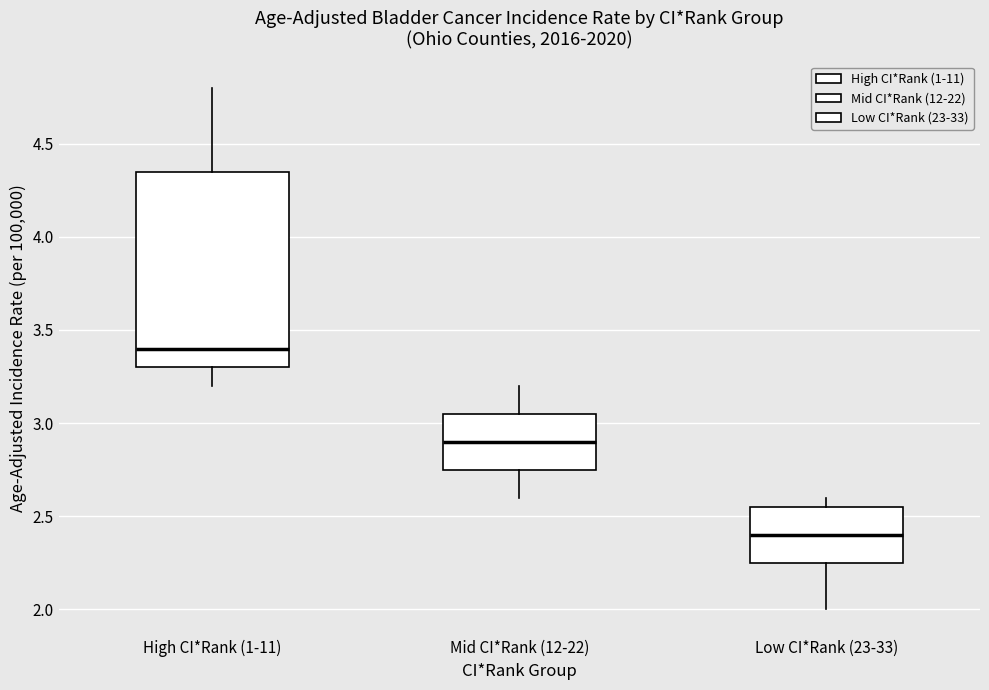

Which box has the highest median line?

High CI*Rank (1-11)